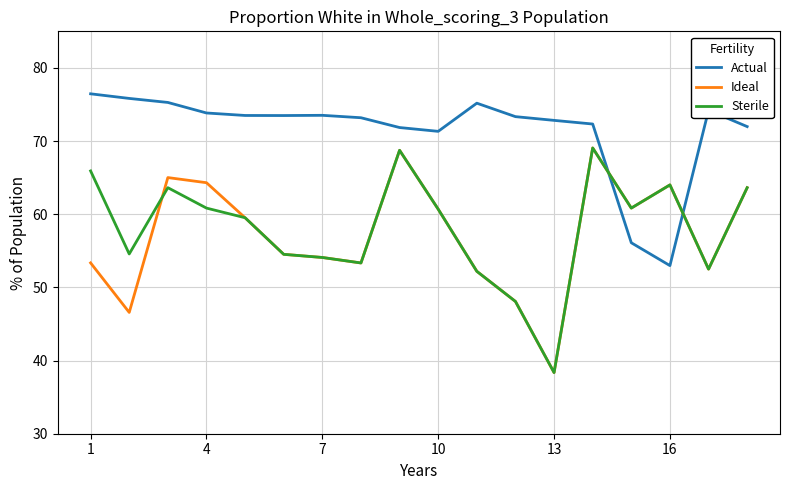

In Actual, how many points are lower than both neighbors (excluding endpoints)?

3